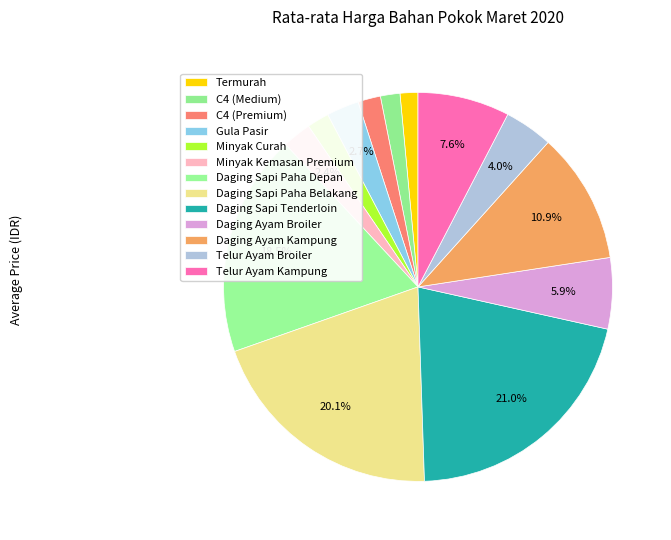

How many slices are in this pie chart?

13